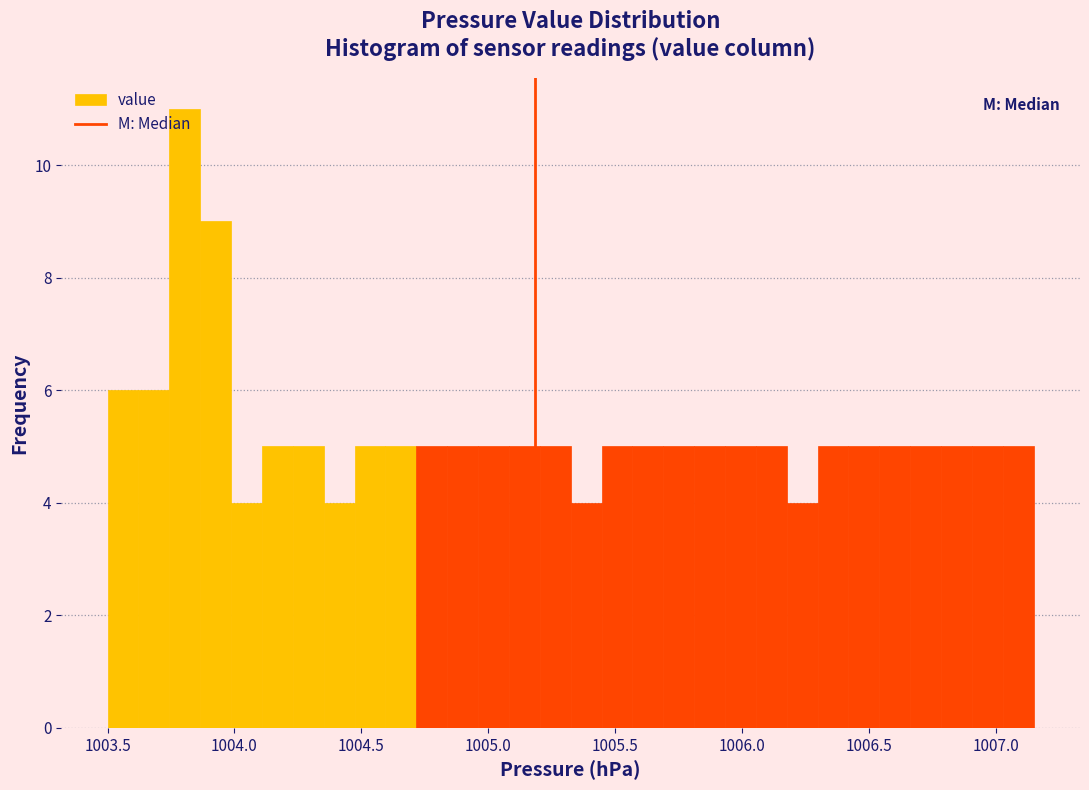

Read against the x-axis, roughly where is the centre of the tallest bar?

1003.80